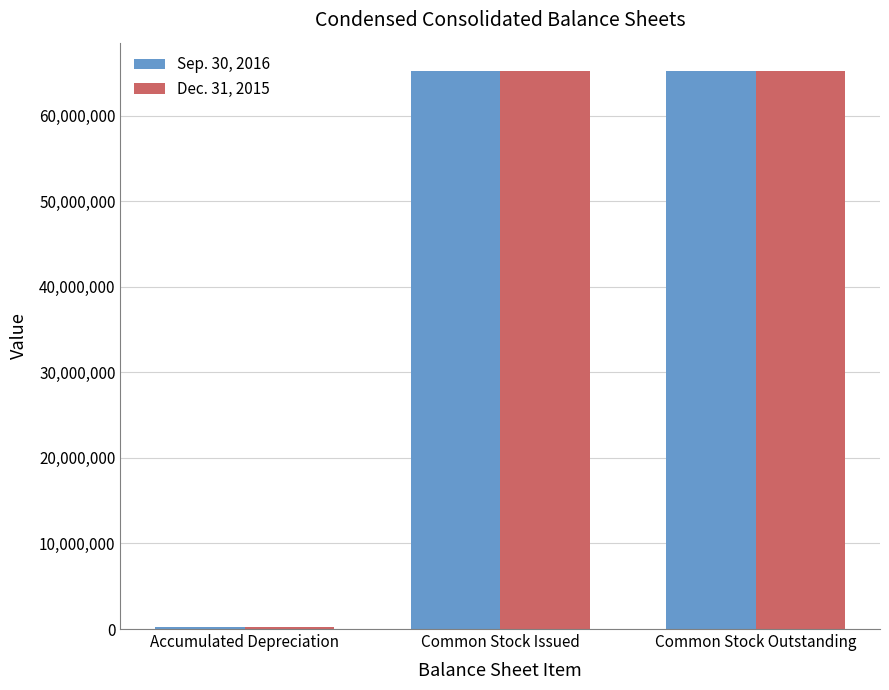

What is the average value of the Dec. 31, 2015 series?

43534170